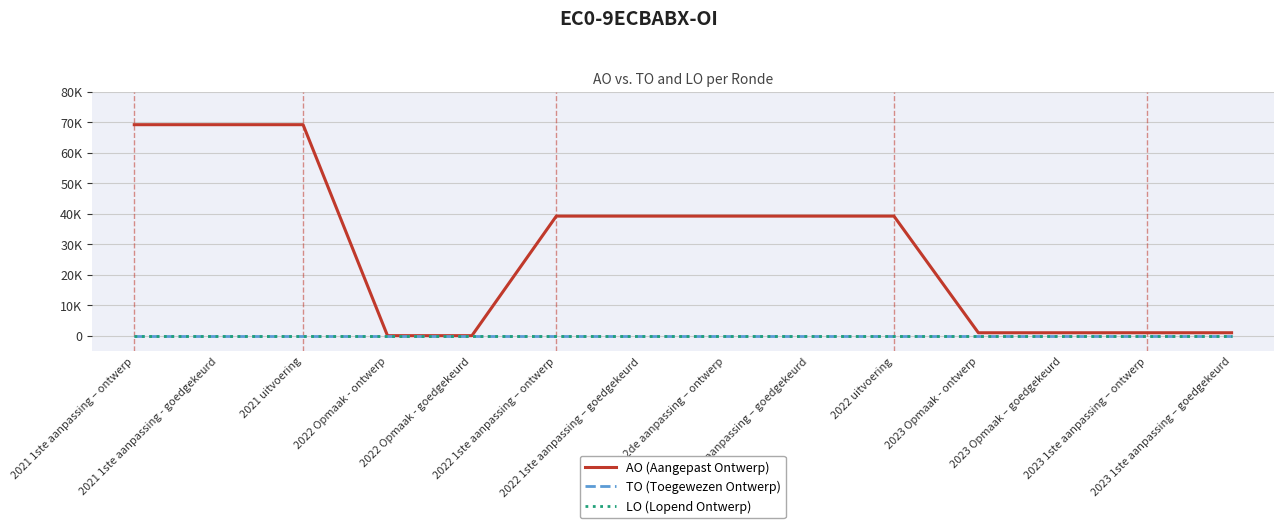

Is this an area chart (filled region under the line)?

No